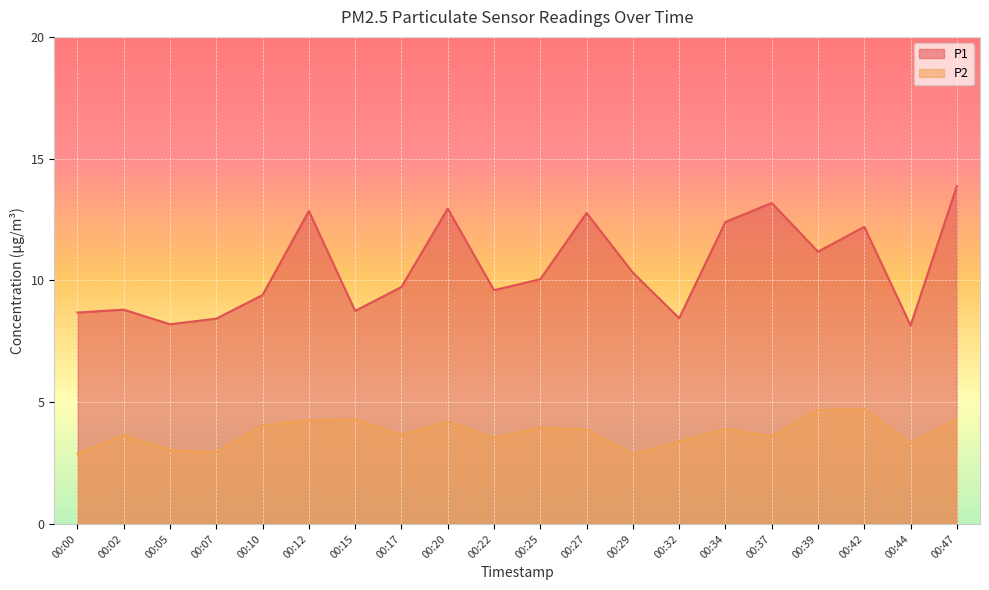

What is the sum of the P1 values at 00:07 and 00:47?

22.3